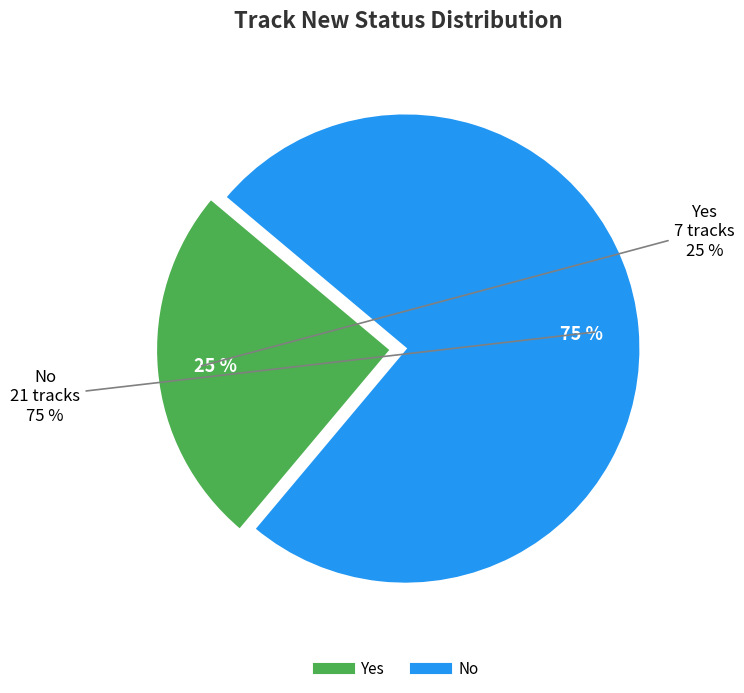

Is it true that No is 75% of the pie?

True